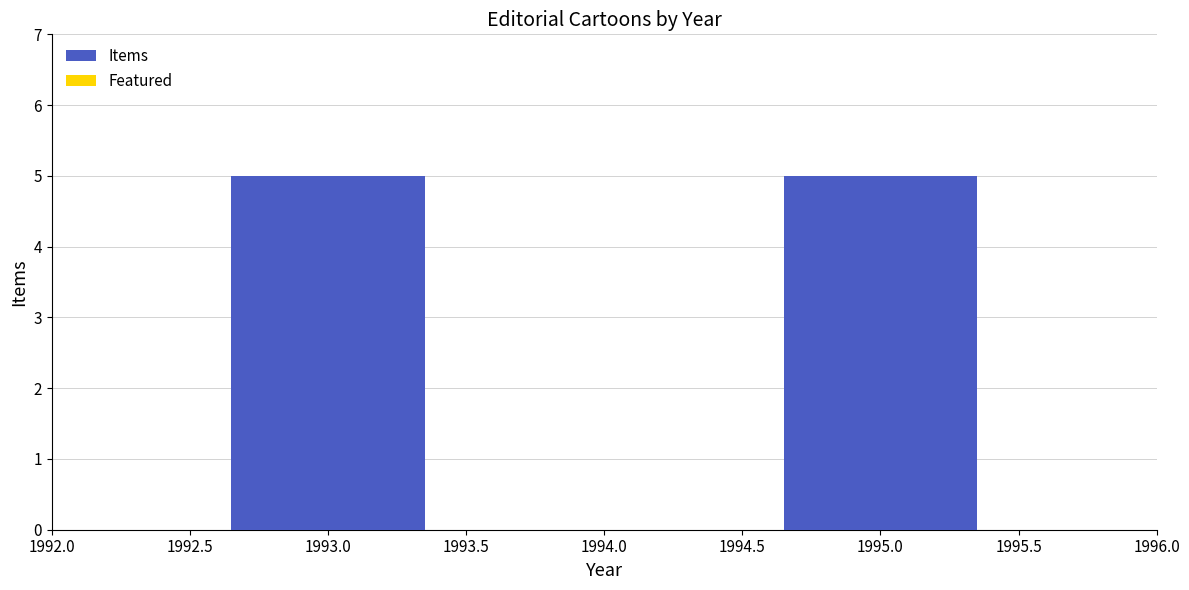

True or false: the data shows 5 at 1993.0.

True